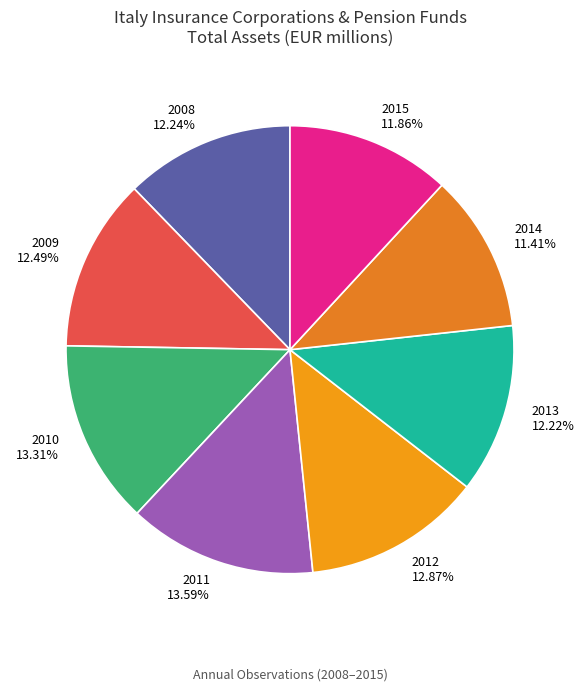

To the nearest percent, what portion does 2010 represent?

13%